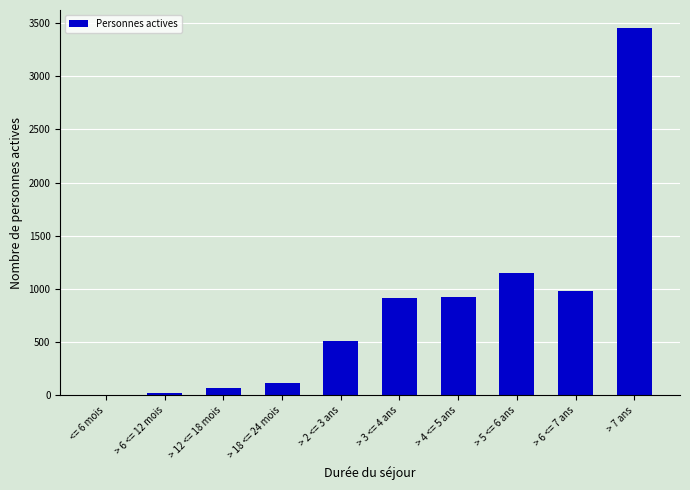

What is the sum of the values at > 4 <= 5 ans and > 12 <= 18 mois?

993